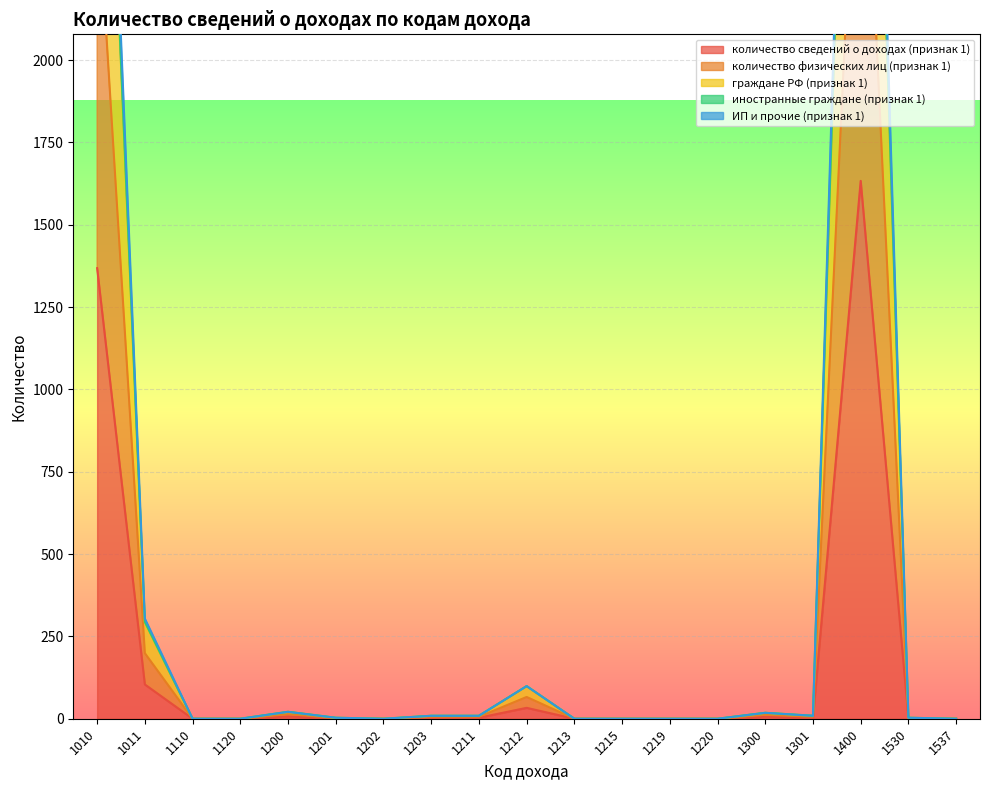

What is the sum of all ИП и прочие (признак 1) values?

8683